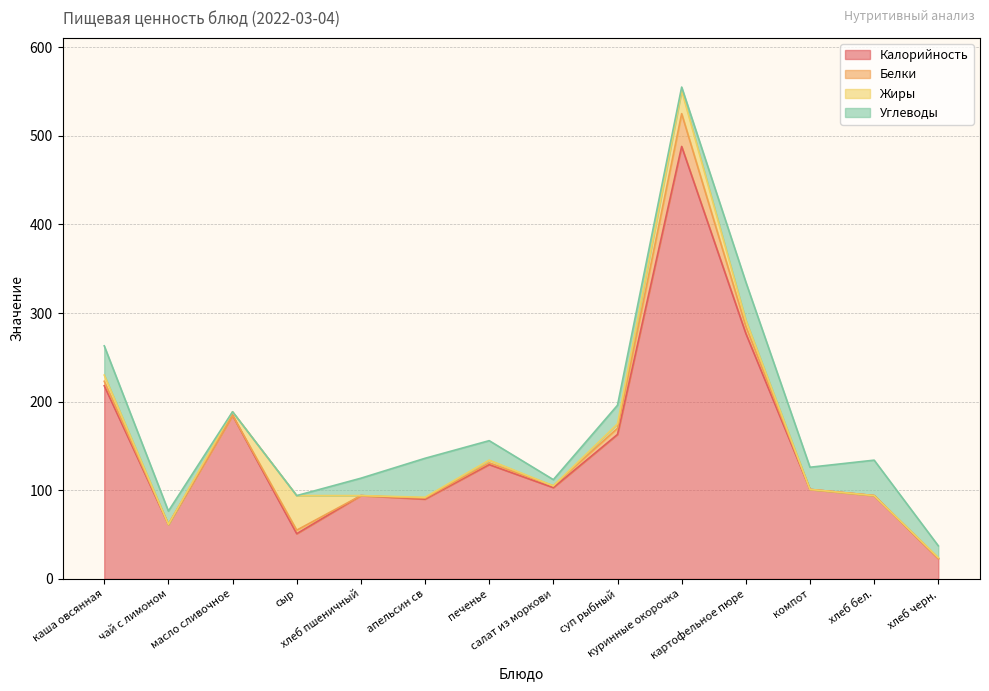

Which series has the largest total across all categories?

Калорийность